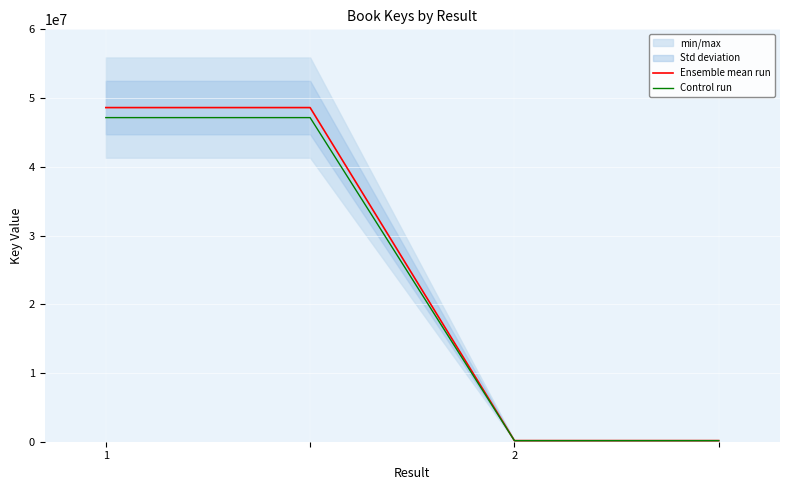

True or false: Control run and Ensemble mean run cross at least once.

False